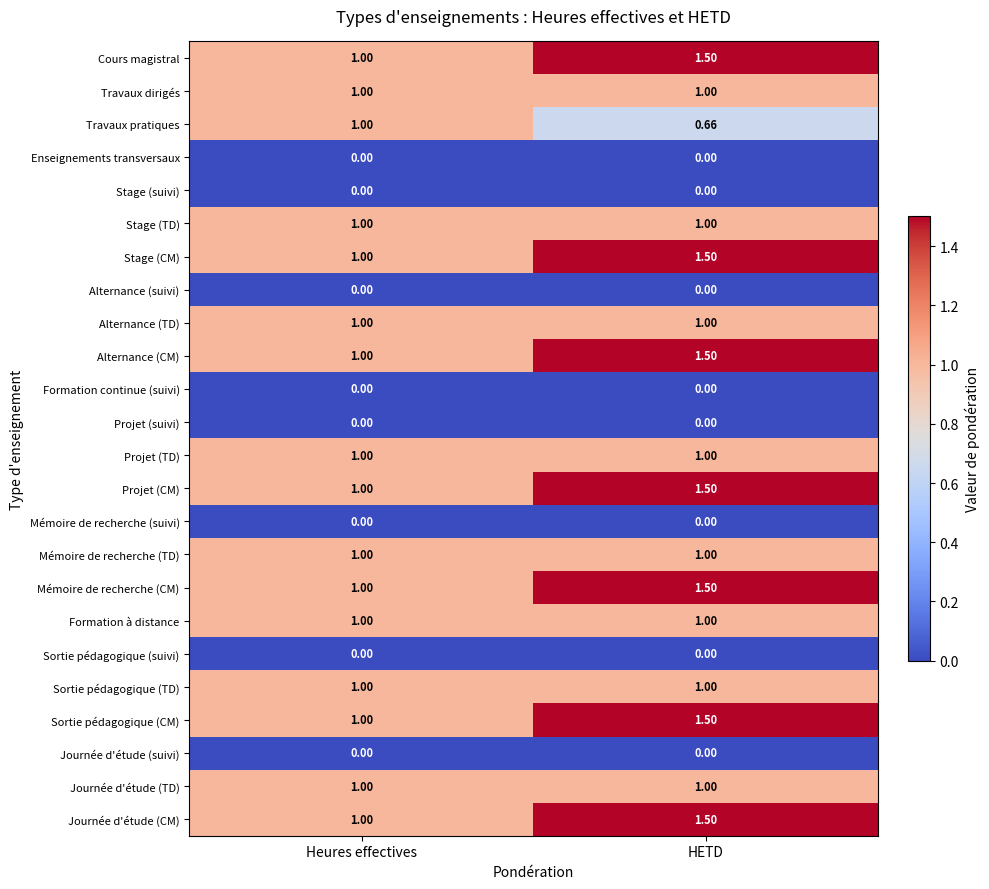

Rank the categories by Projet (CM) value from lowest to highest.

Heures effectives, HETD